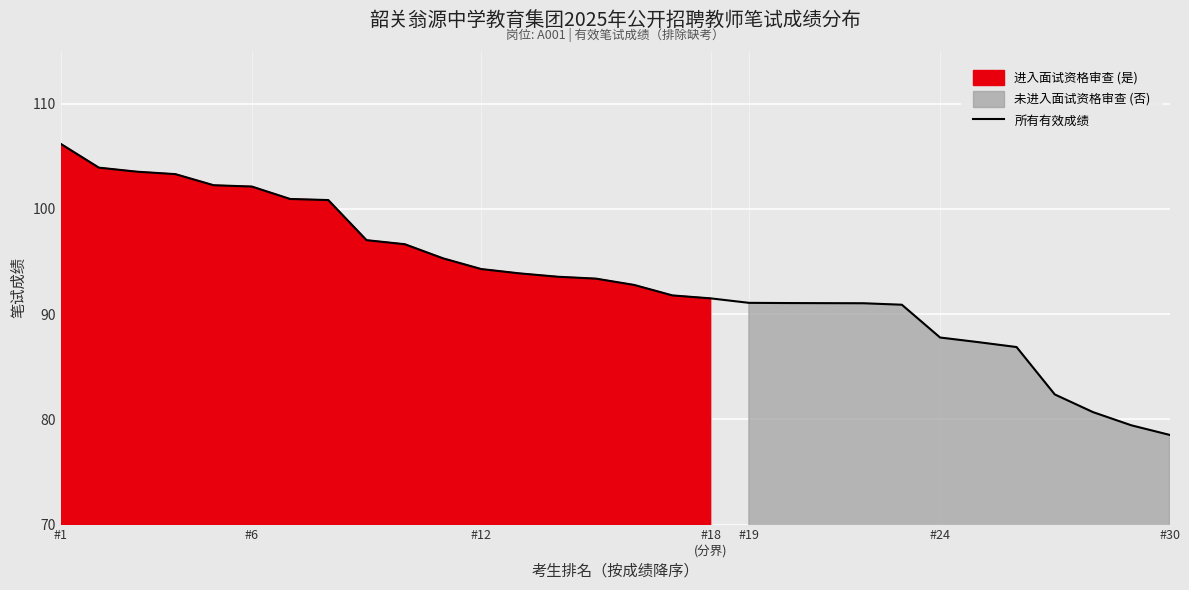

What is the value of the 4th point from the left?

103.3